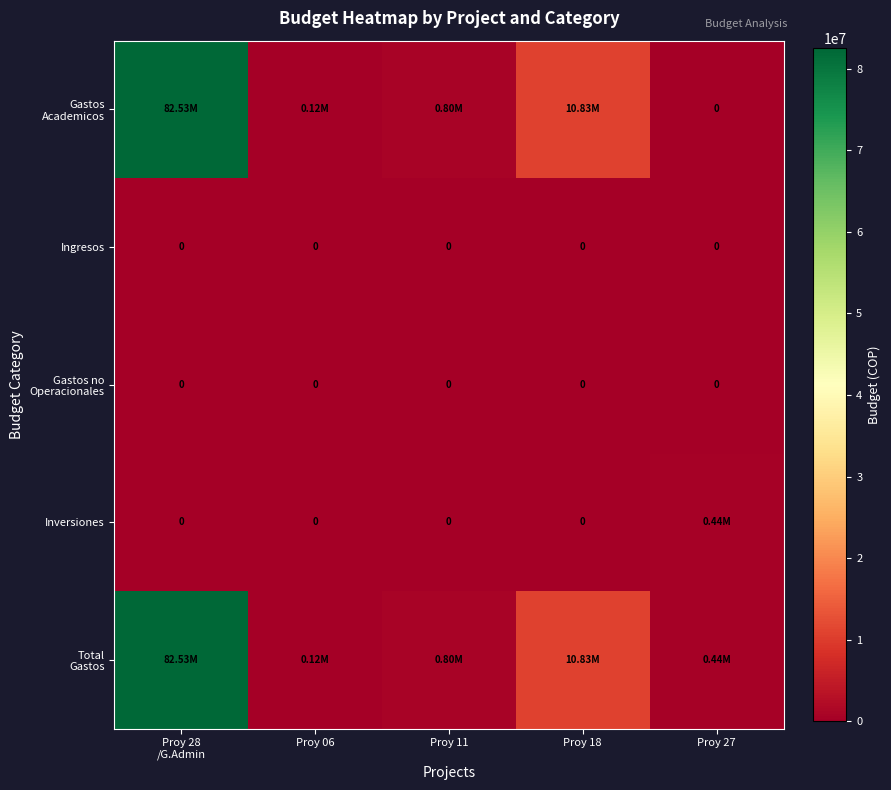

How many values in Gastos Academicos are above zero?

4